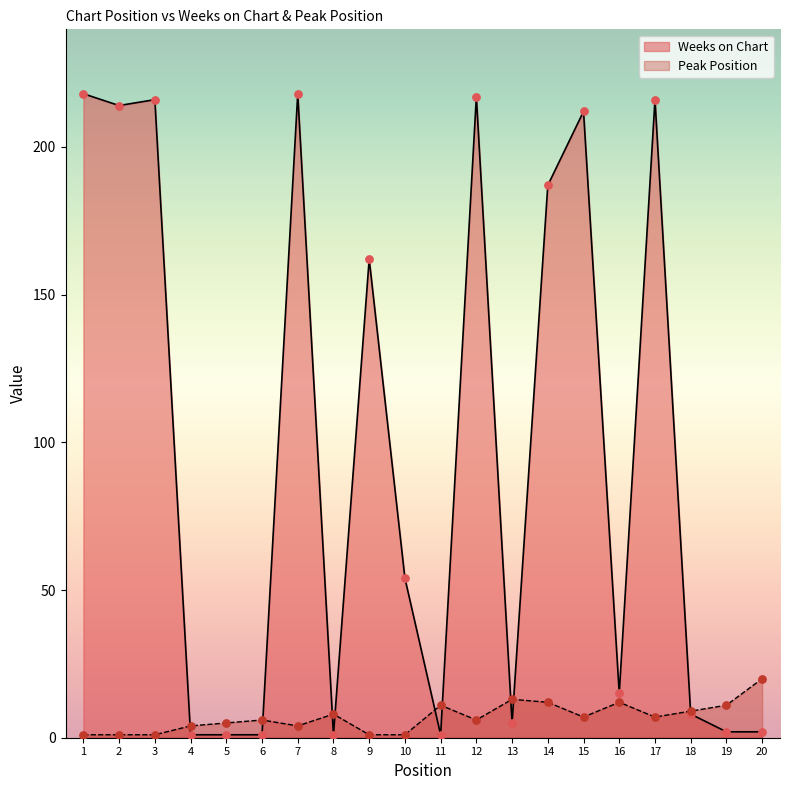

What are all the series names shown in the legend?

Weeks on Chart, Peak Position